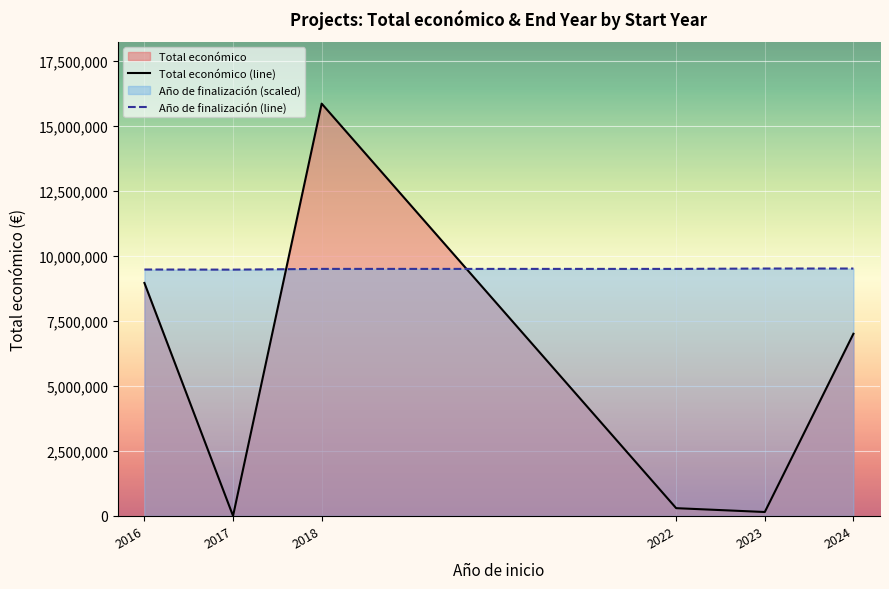

What is the highest value of the Año de finalización (line) series?

9507936.6